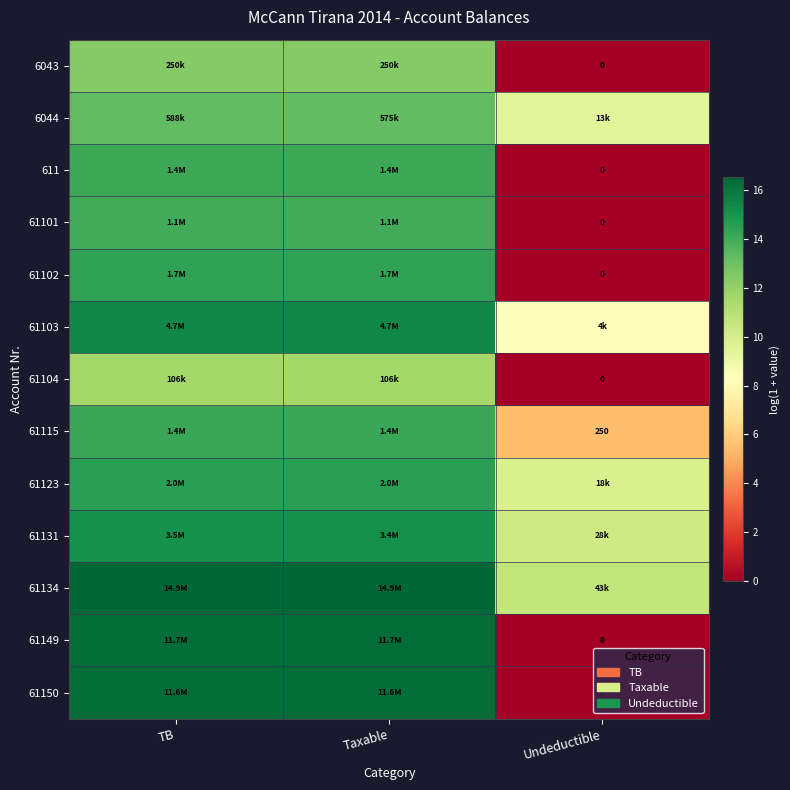

How many distinct data groups are displayed?

13